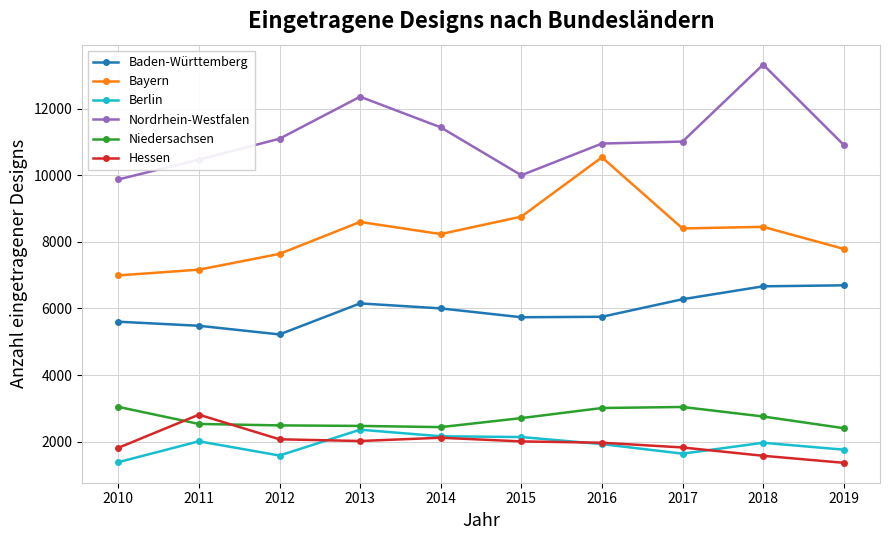

Which category has the lowest value in the Baden-Württemberg series?

2012